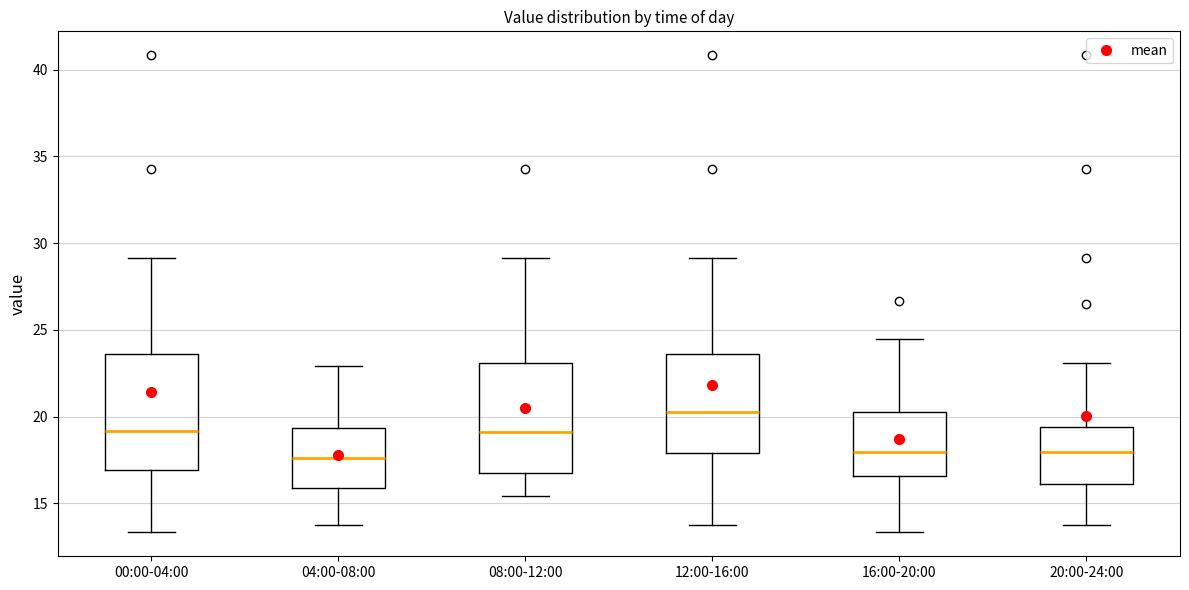

Reading left to right, read every box against the y-axis: the position of its median line, the range the box covers, and the ends of its whiskers. The values are not printed on the chart, so give them approximately, as read against the axis.

00:00-04:00: median 19.0, box 17.0 to 23.5, whiskers 13.5 to 29.0
04:00-08:00: median 17.5, box 16.0 to 19.5, whiskers 14.0 to 23.0
08:00-12:00: median 19.0, box 17.0 to 23.0, whiskers 15.5 to 29.0
12:00-16:00: median 20.5, box 18.0 to 23.5, whiskers 14.0 to 29.0
16:00-20:00: median 18.0, box 16.5 to 20.5, whiskers 13.5 to 24.5
20:00-24:00: median 18.0, box 16.0 to 19.5, whiskers 14.0 to 23.0